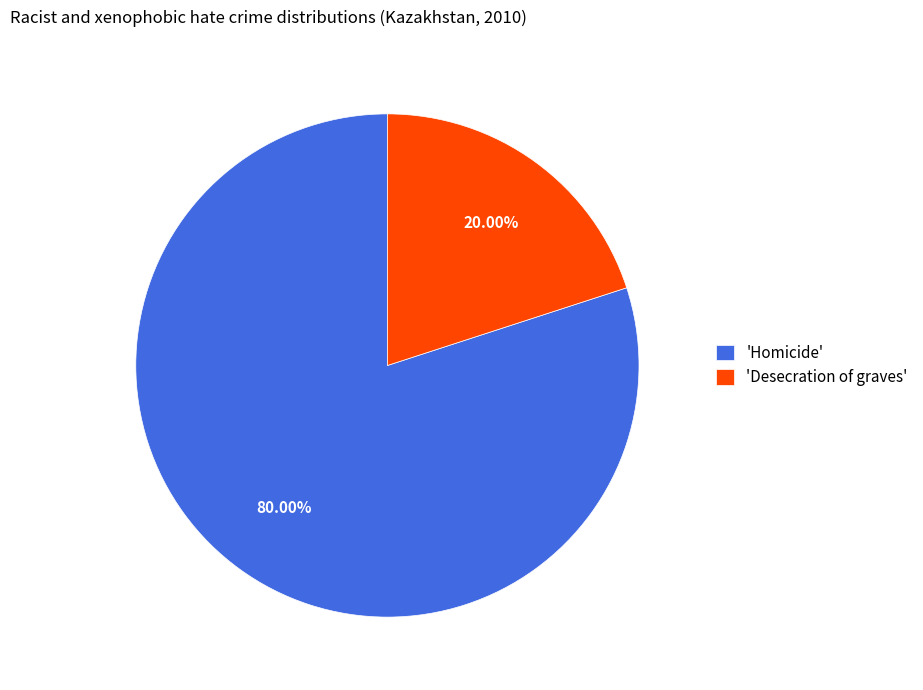

Is the sum of 'Homicide' and 'Desecration of graves' greater than half?

Yes